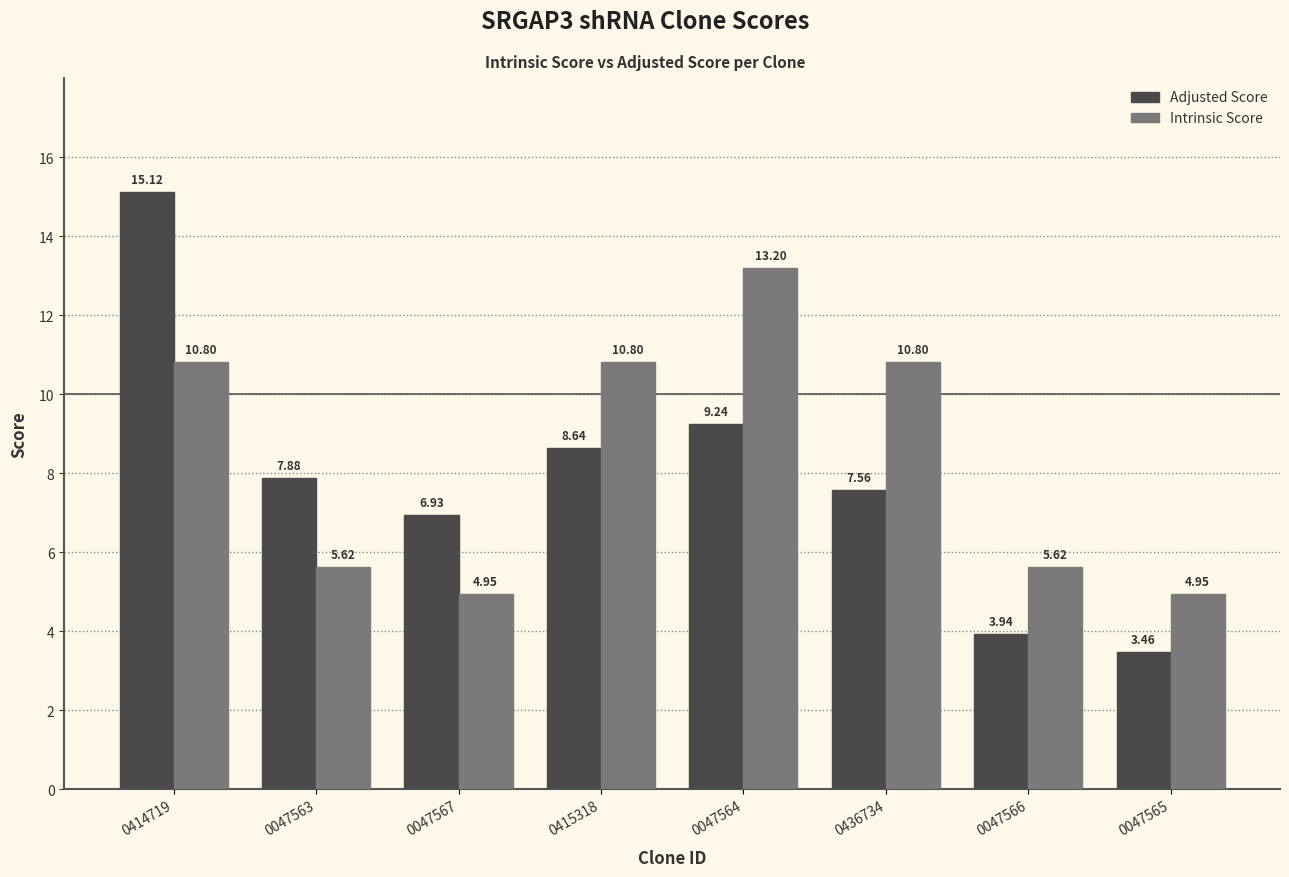

What is the value of the Intrinsic Score bar at the 5th from the left?

13.2